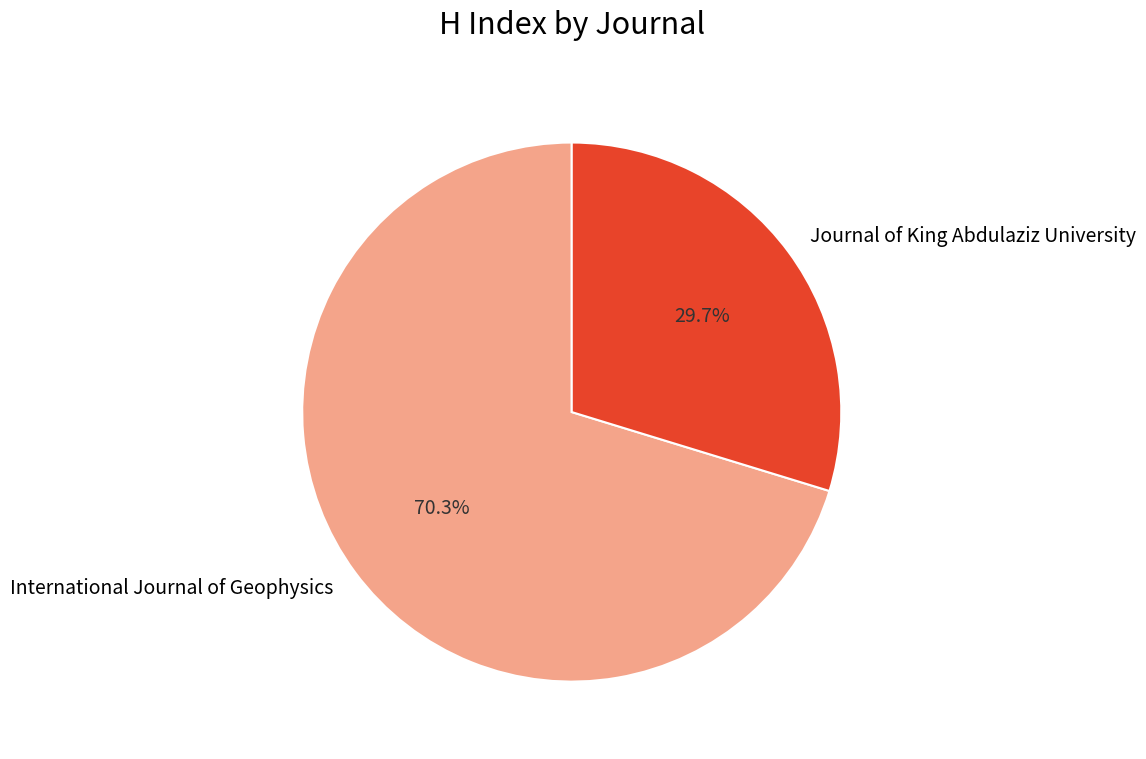

Is there any slice that represents more than half of the pie?

Yes